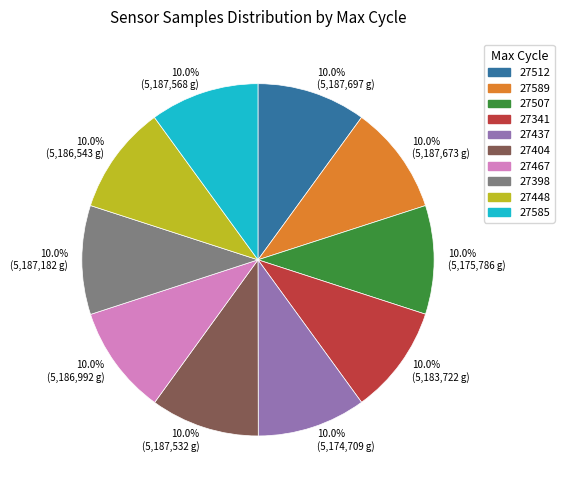

Do 27398 and 27589 together represent more than half of the pie?

No